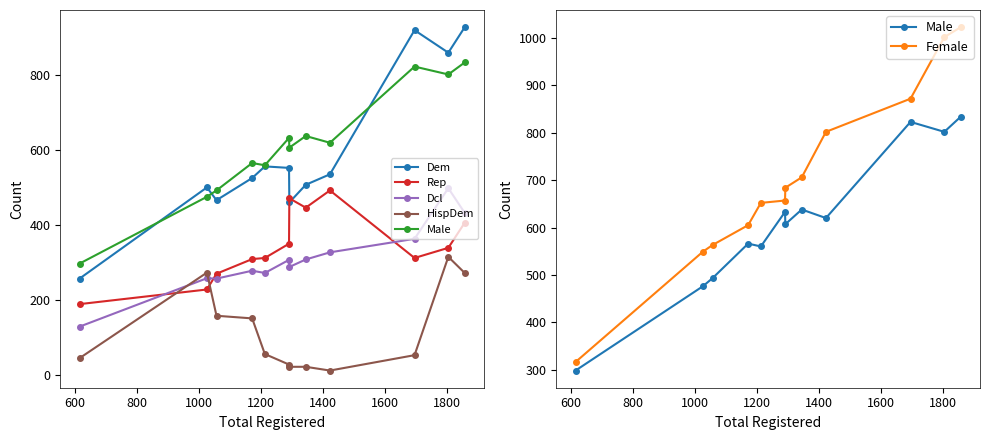

What is the sum of all Dem values?

7075